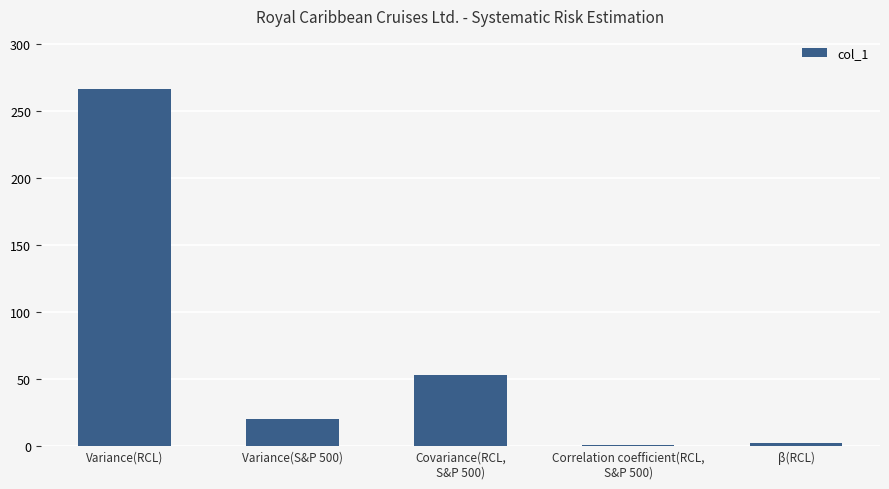

What is the maximum value shown in the chart?

266.1